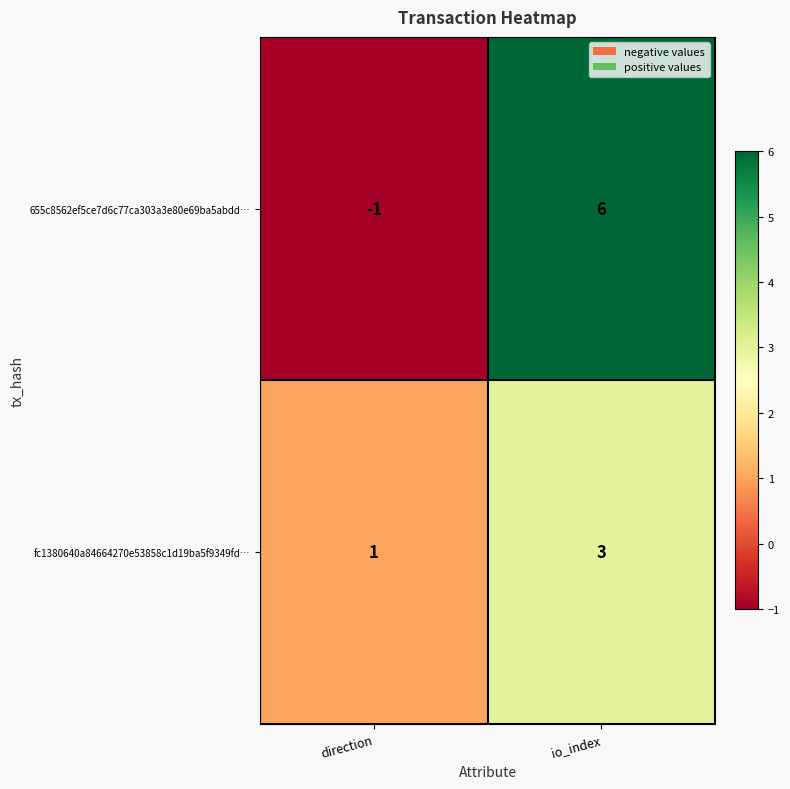

Reading right to left, list all the values displayed in this chart.

655c8562ef5ce7d6c77ca303a3e80e69ba5abdd…: io_index=6	direction=-1
fc1380640a84664270e53858c1d19ba5f9349fd…: io_index=3	direction=1